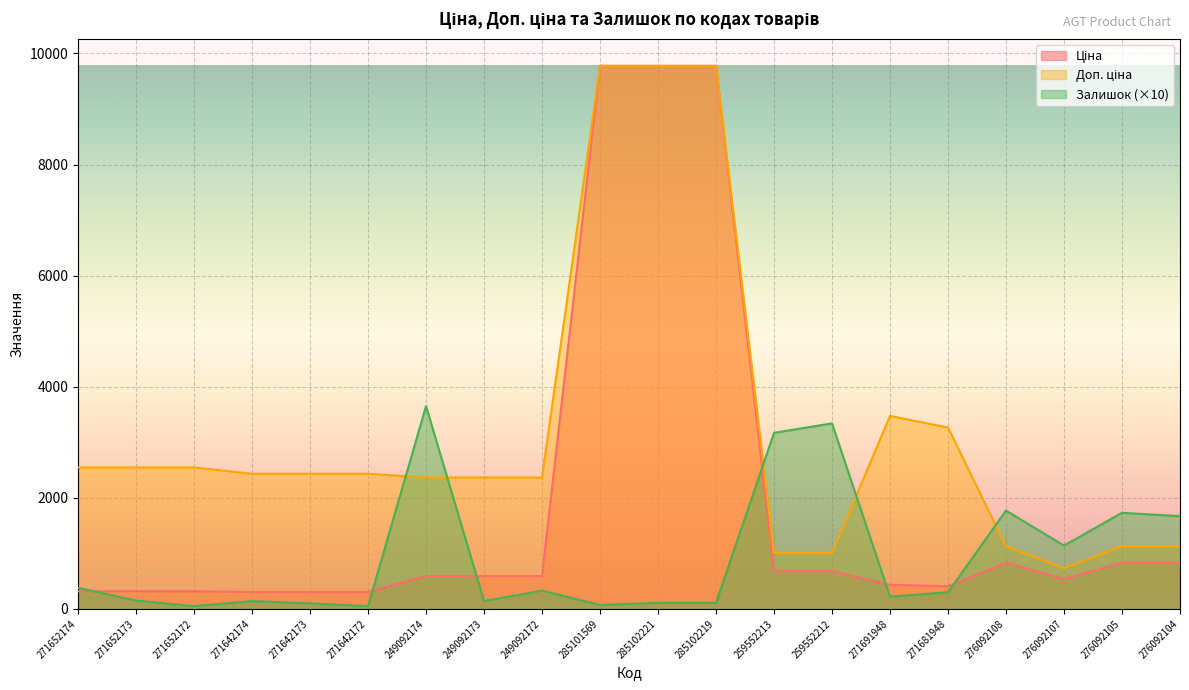

How many lines are shown in the chart?

3